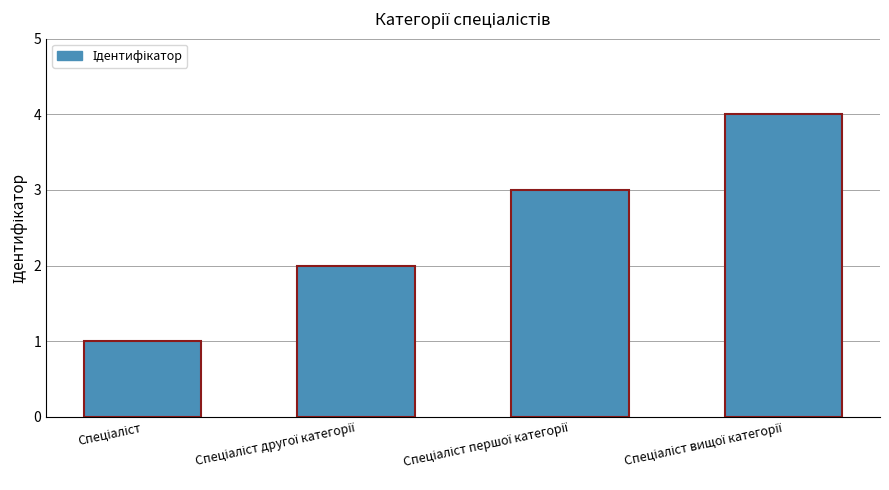

What is the difference between the maximum and minimum values?

3